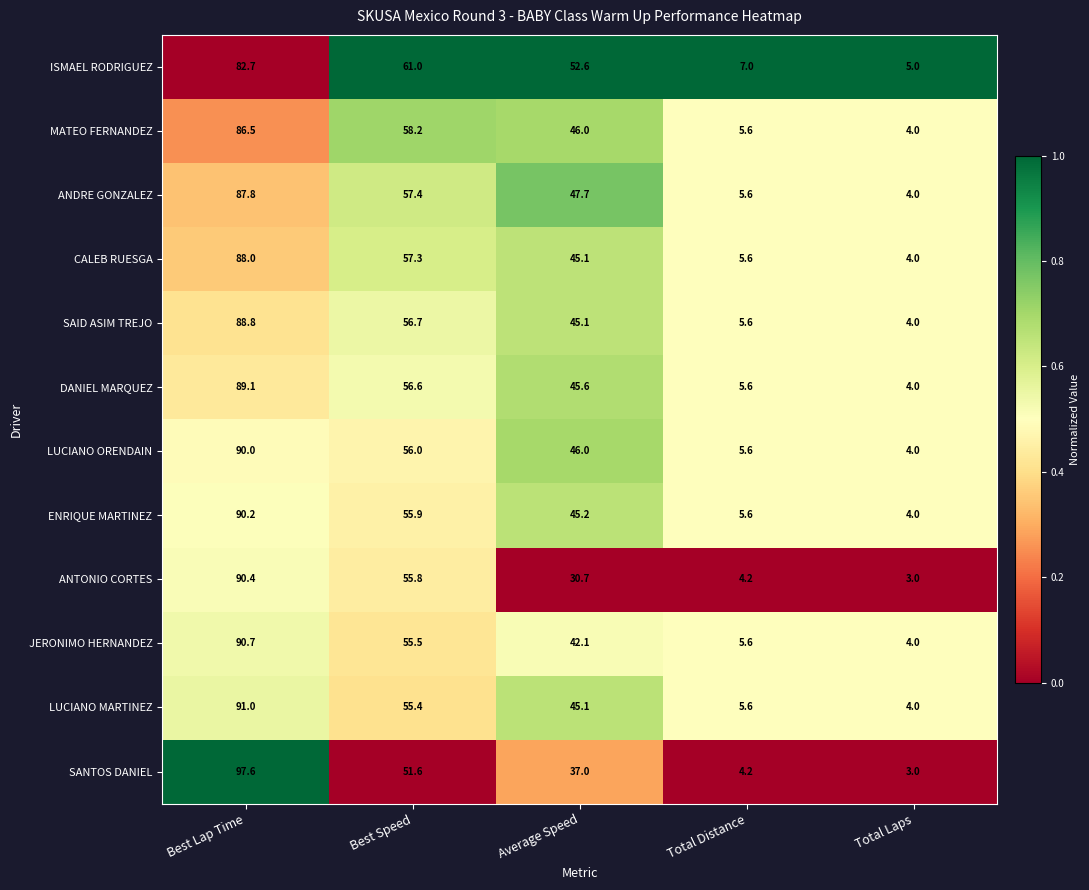

What is the difference between the second highest and minimum values in the ENRIQUE MARTINEZ series?

51.9